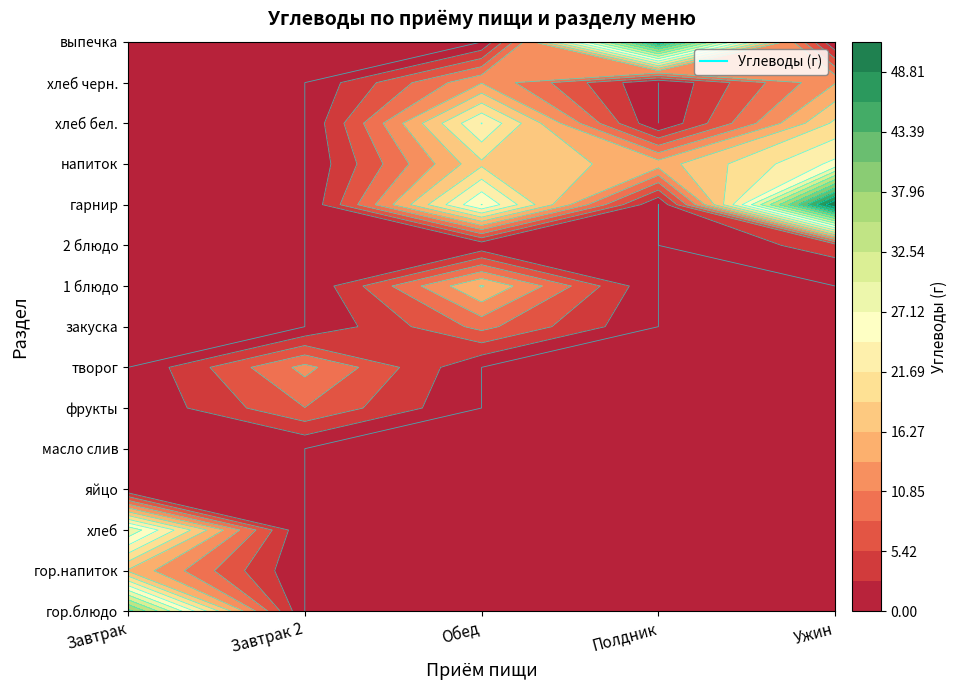

Which series has the largest total across all categories?

Ужин